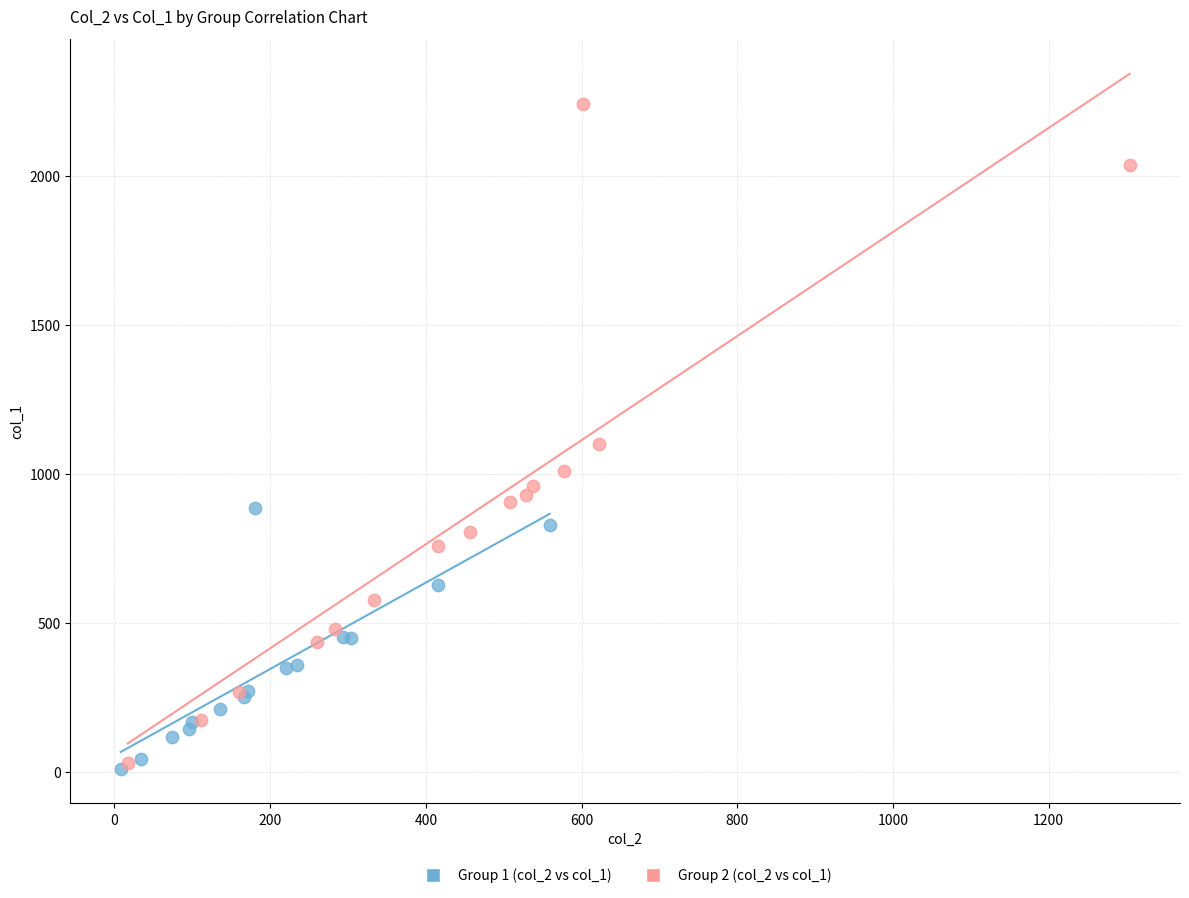

Which series has the widest spread of Y values?

Group 2 (col_2 vs col_1)